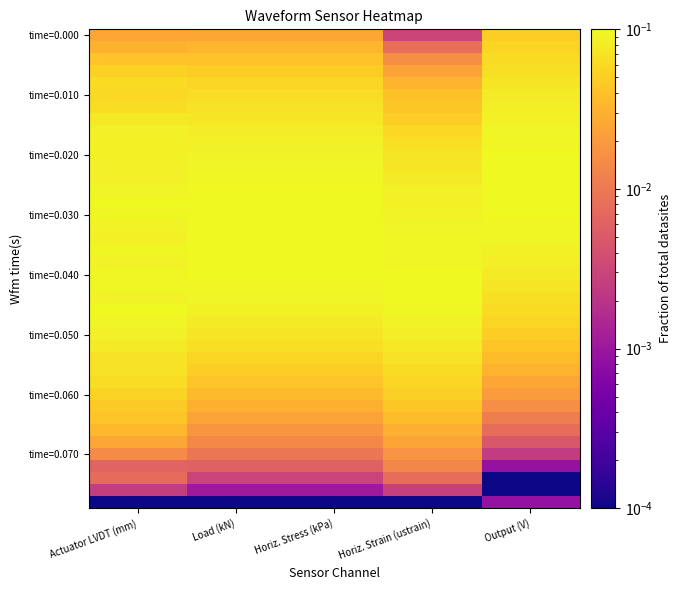

At which category is the sum across all series the highest?

Actuator LVDT (mm)